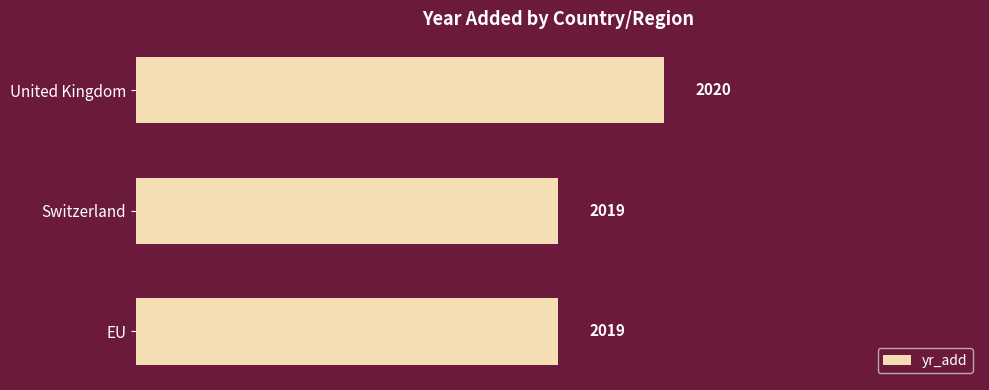

What is the sum of the values at United Kingdom and Switzerland?

4039